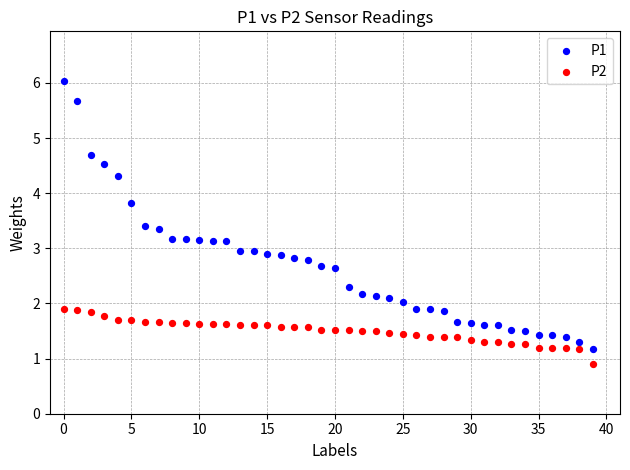

Which series has the widest spread of Y values?

P1